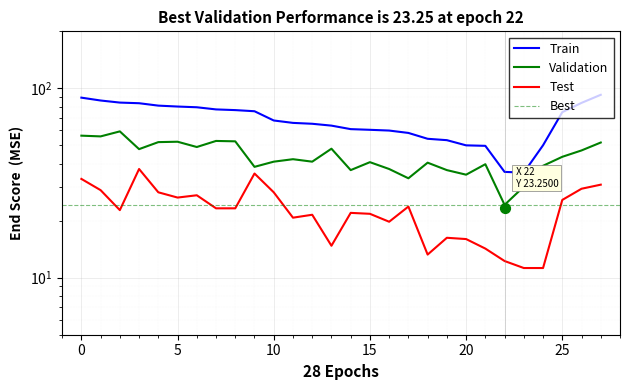

Which series has the largest Y range (max minus min)?

Train